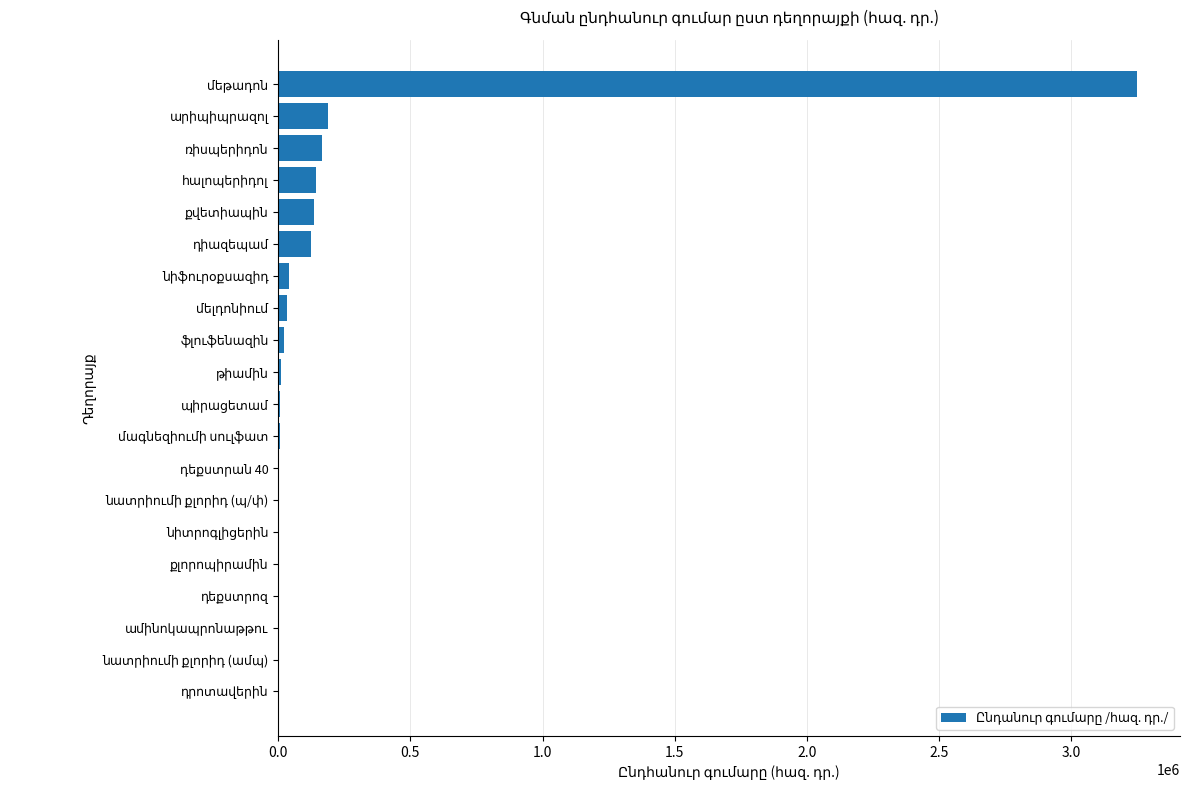

What is the sum of all values?

4142887.4